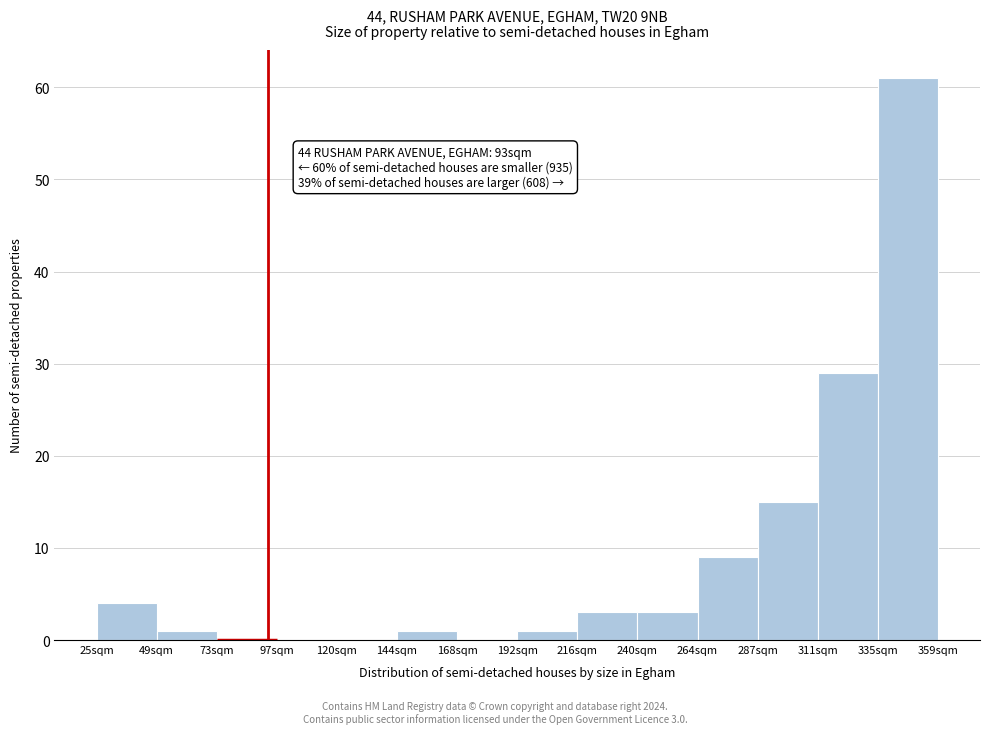

Which range on the x-axis has the tallest bar?

335 to 360